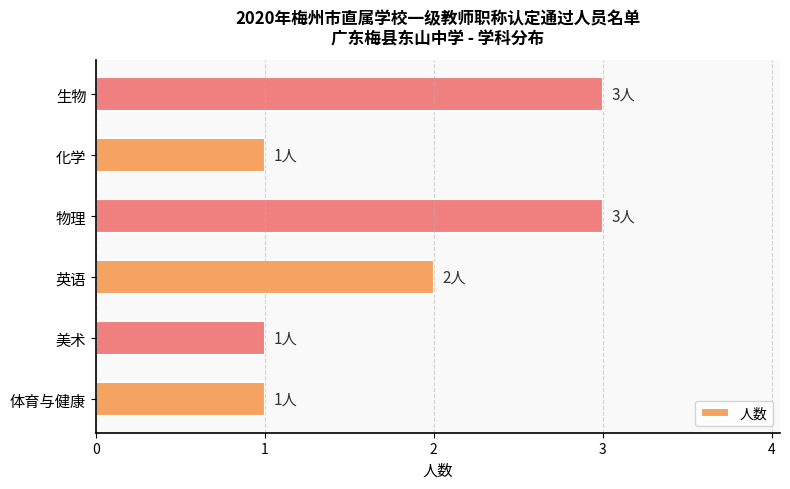

Is it true that the value at 化学 is 1?

True